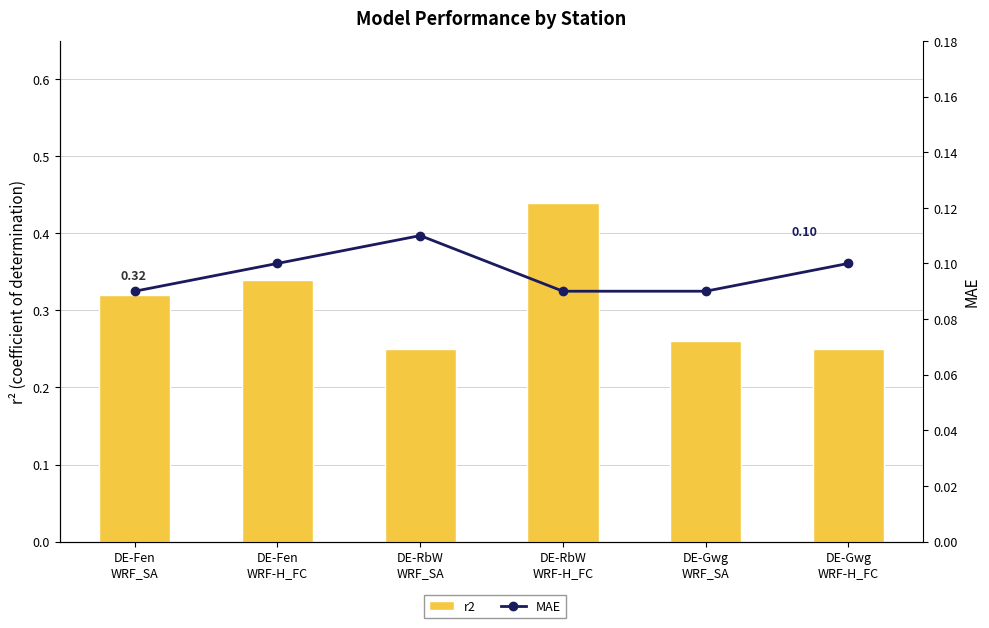

Which series has the largest total across all categories?

r2